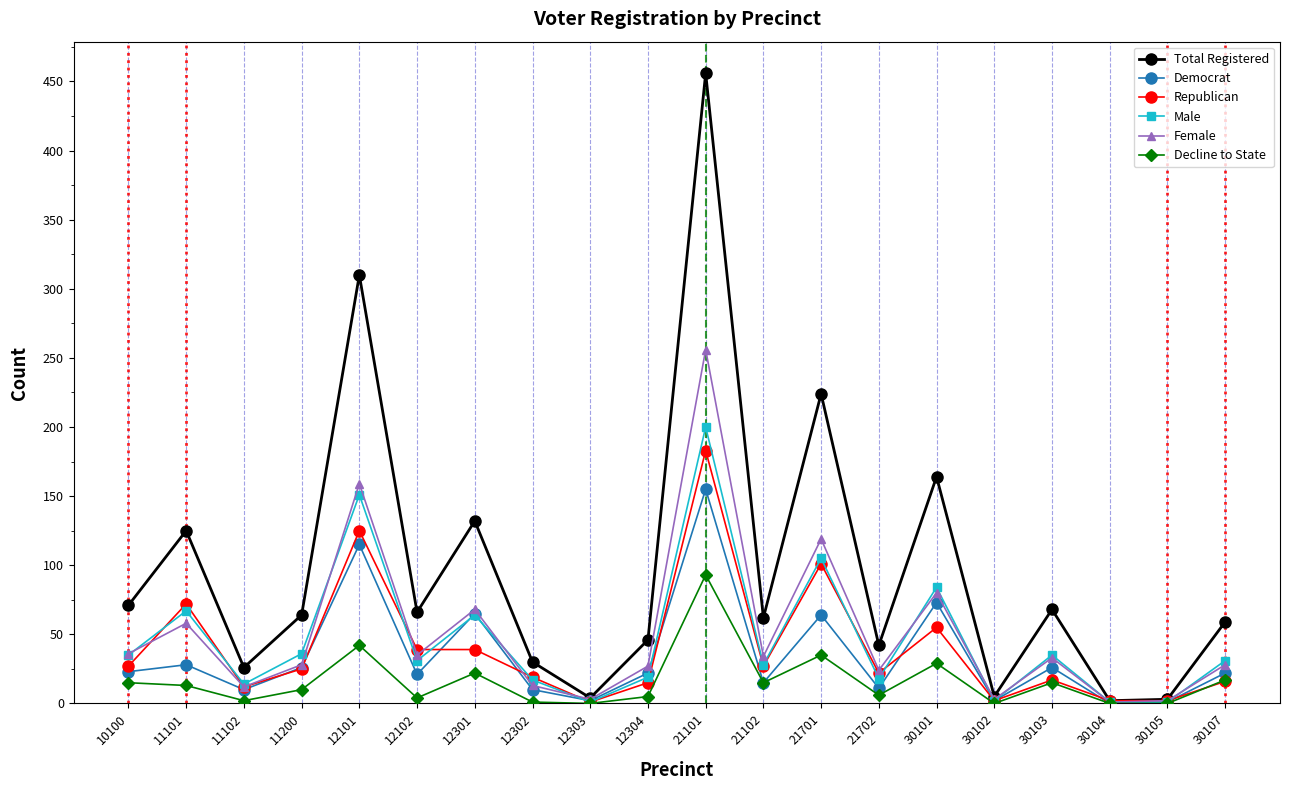

What is the difference between the Republican values at 12301 and 30101?

16